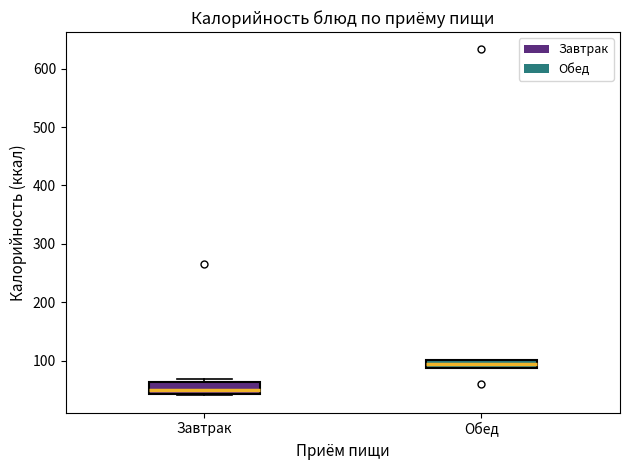

Which box has the highest median line?

Обед